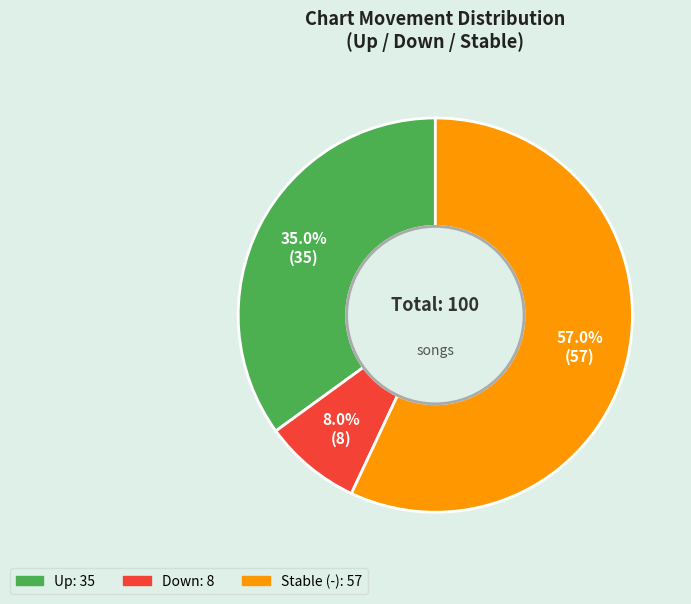

Is there any slice that represents more than half of the pie?

Yes